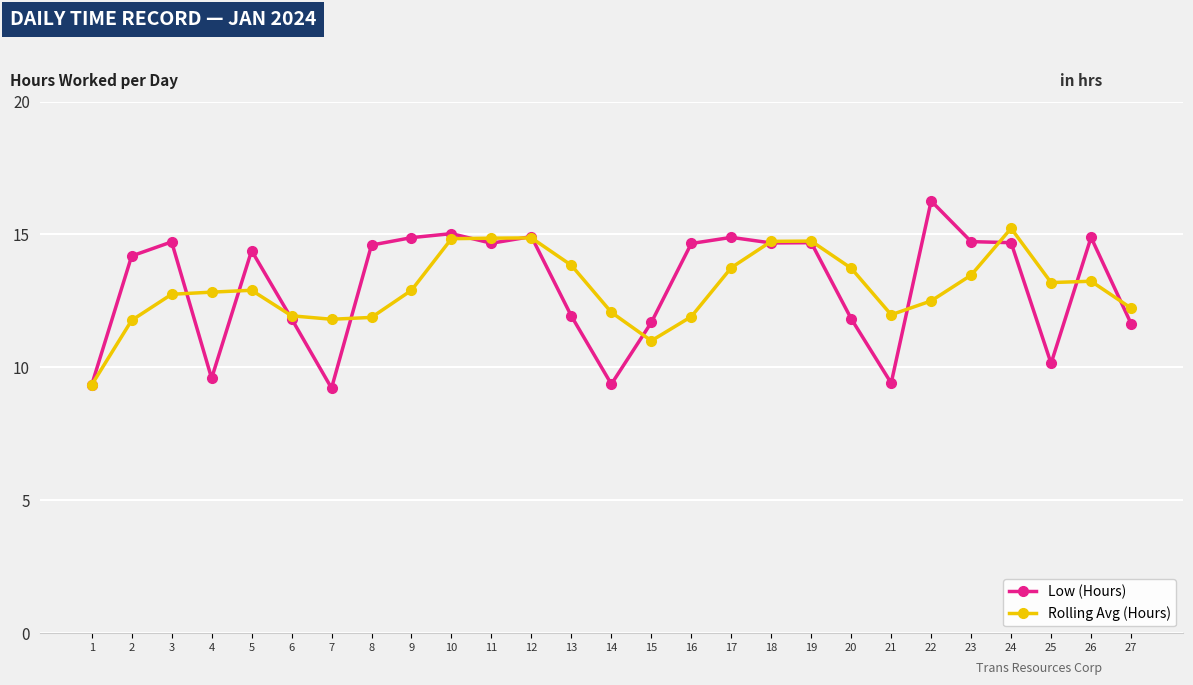

Count the number of categories in the chart.

27